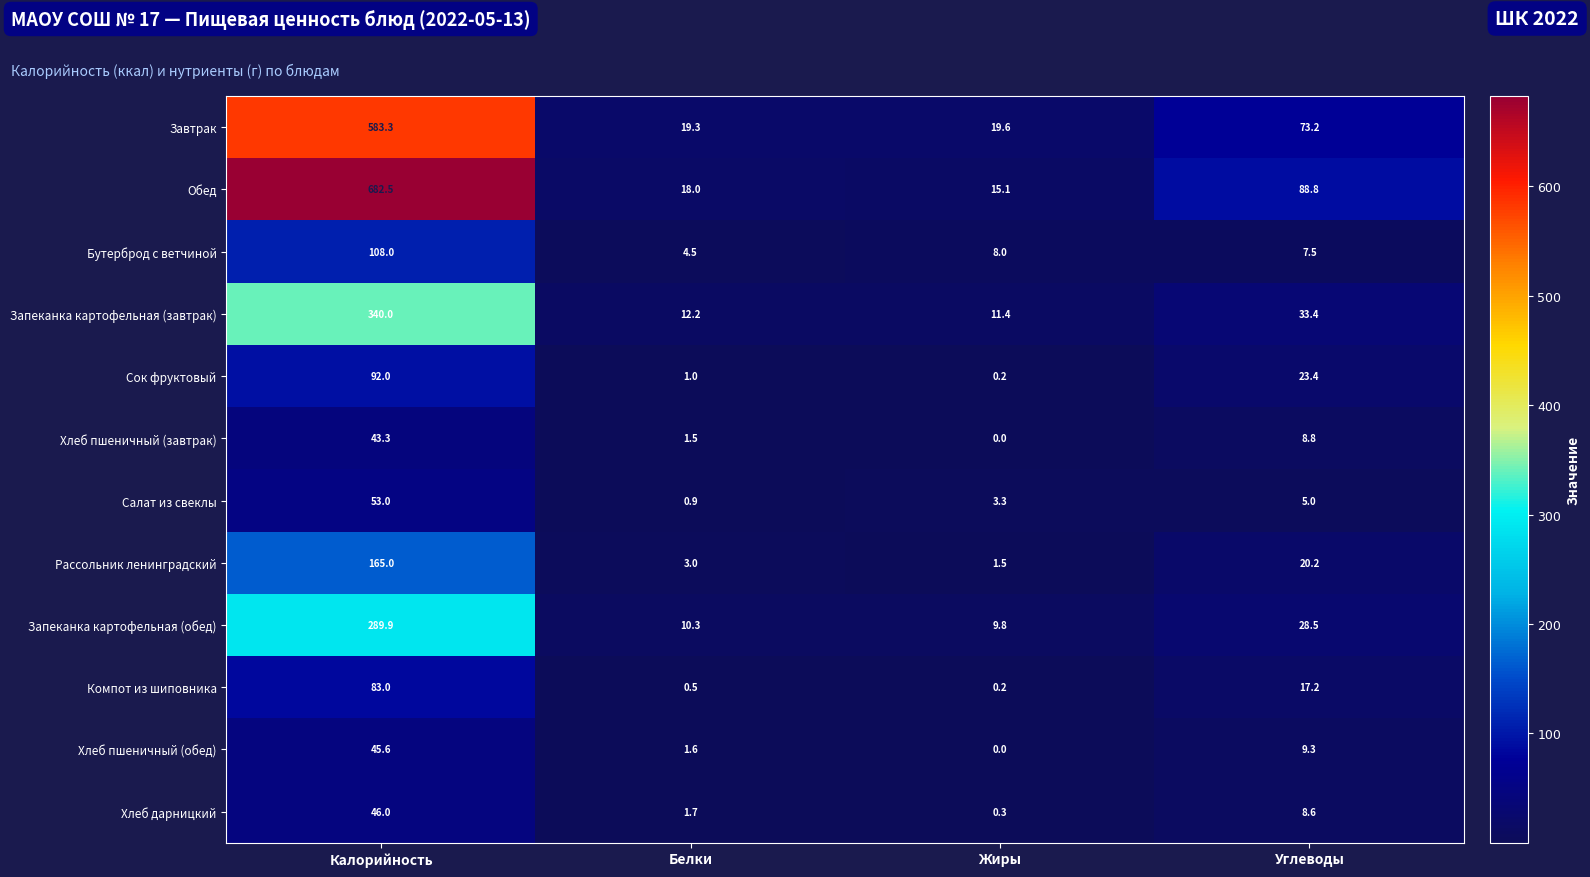

At which label does Завтрак reach its peak?

Калорийность